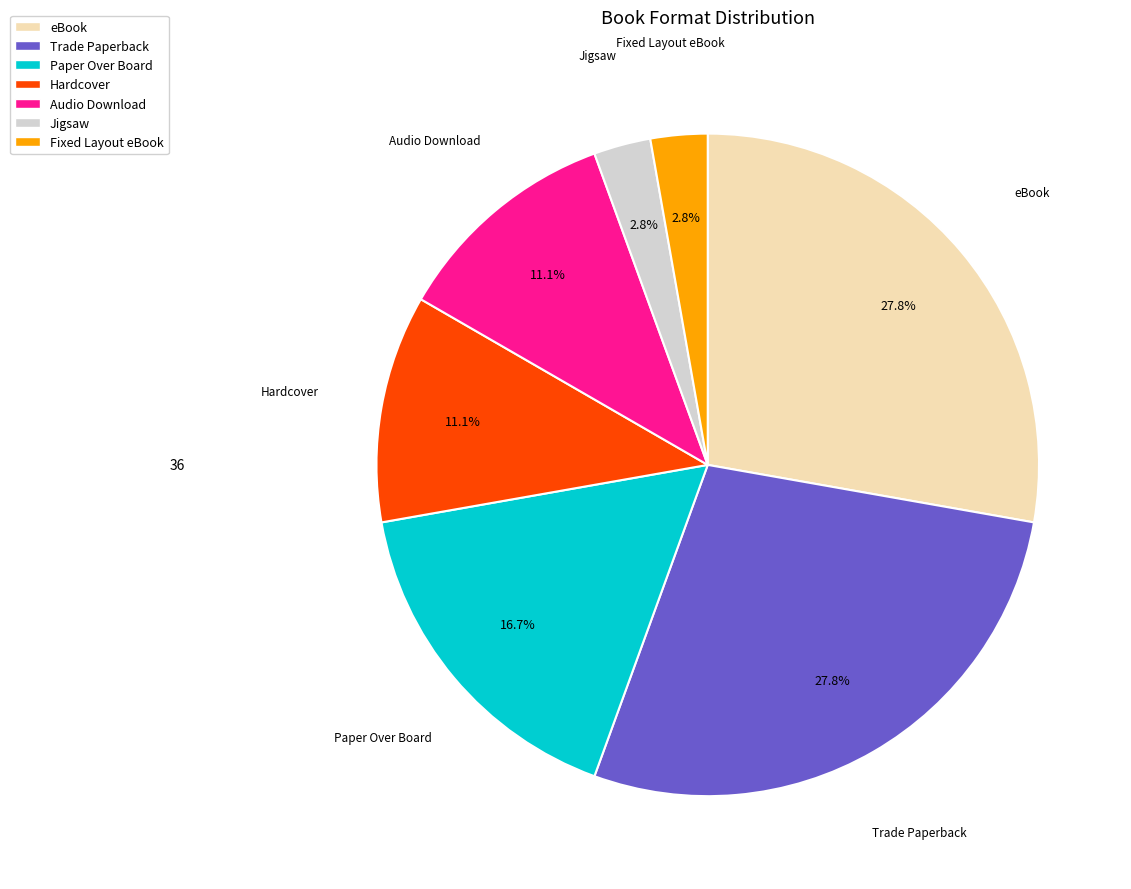

How many slices are in this pie chart?

7